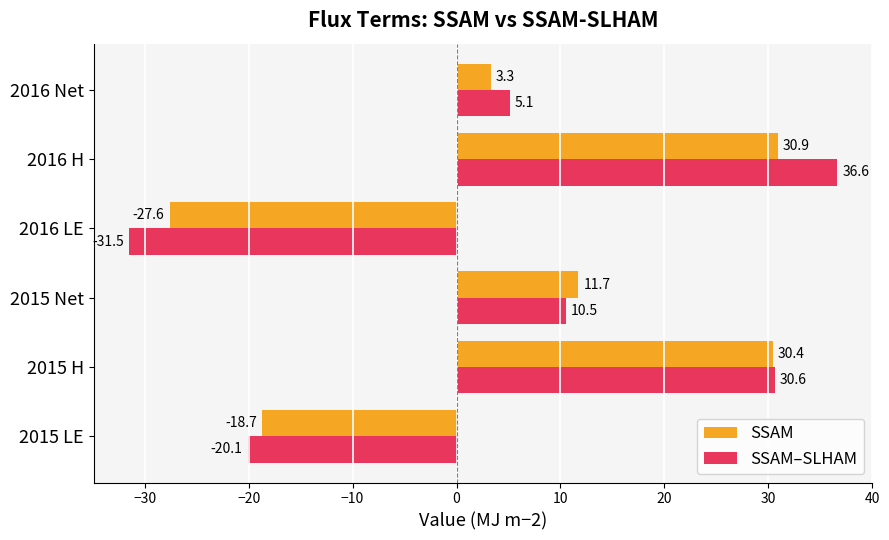

Rank the series at 2015 Net from highest to lowest value.

SSAM, SSAM–SLHAM